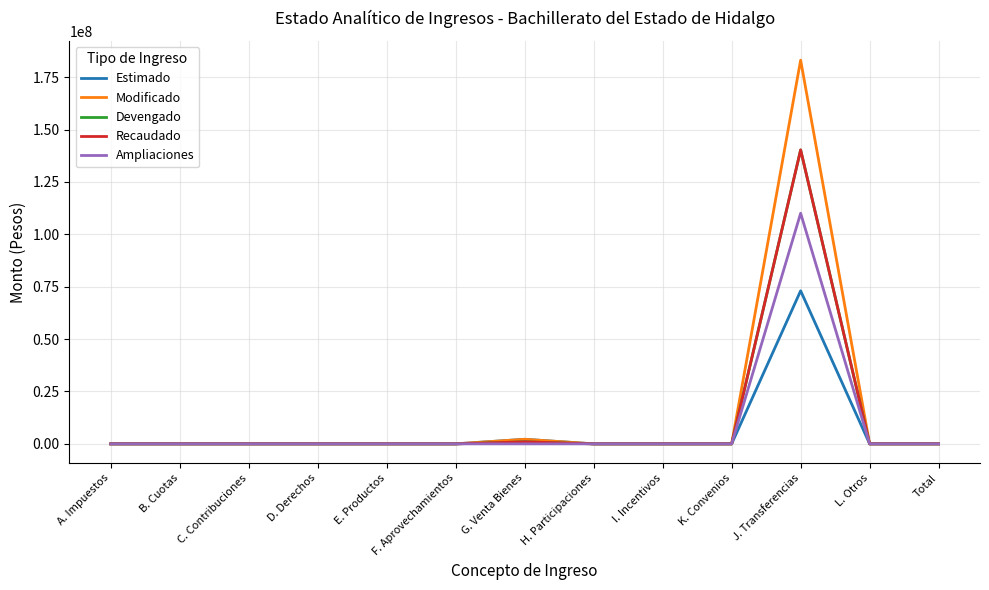

True or false: Recaudado has more than 0 interior local peaks.

True